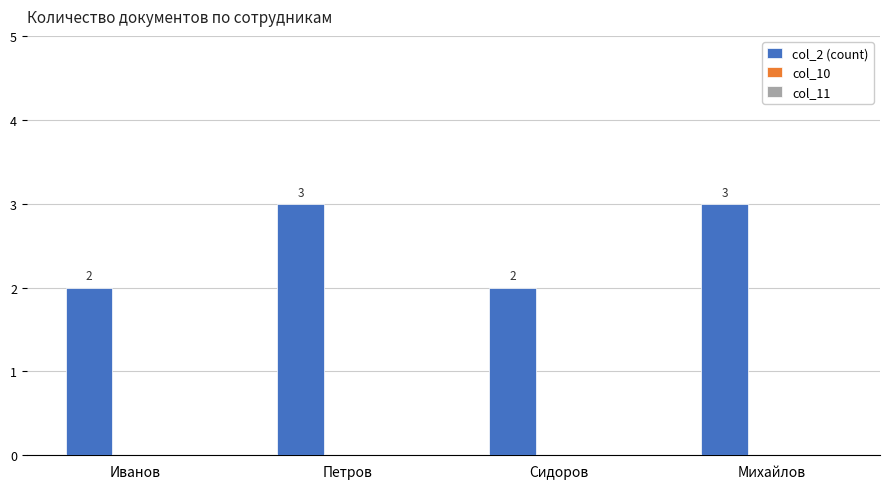

Which has a higher value, Михайлов or Сидоров?

Михайлов